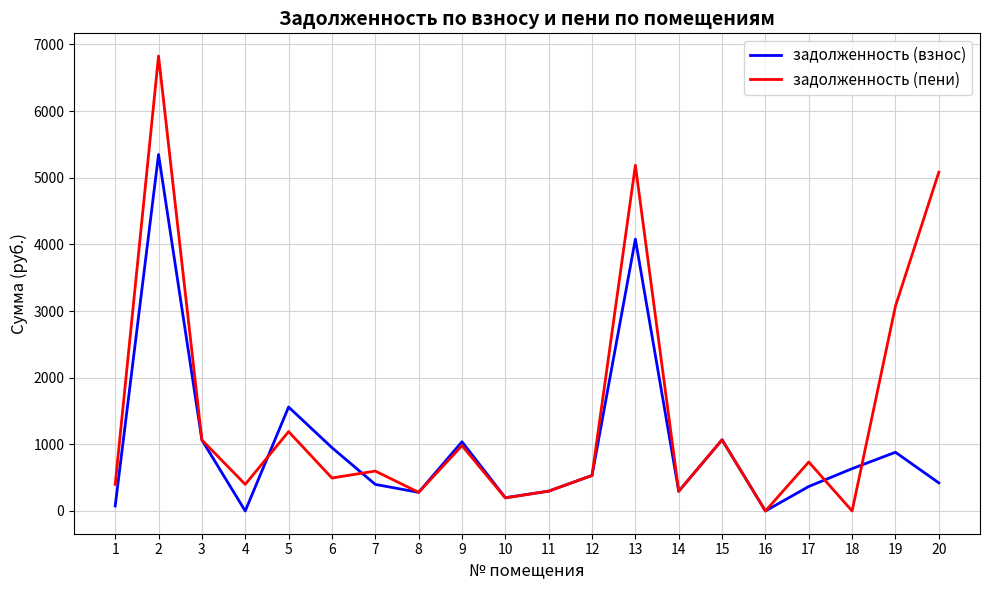

At which category is the sum across all series the highest?

2